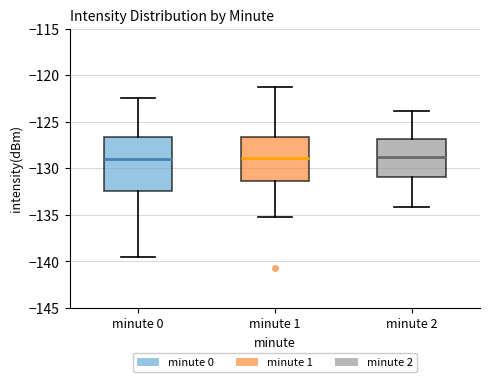

Where does the lower whisker of the box for minute 1 end on the y-axis? The values are not printed on the chart, so give them approximately, as read against the axis.

-135.0